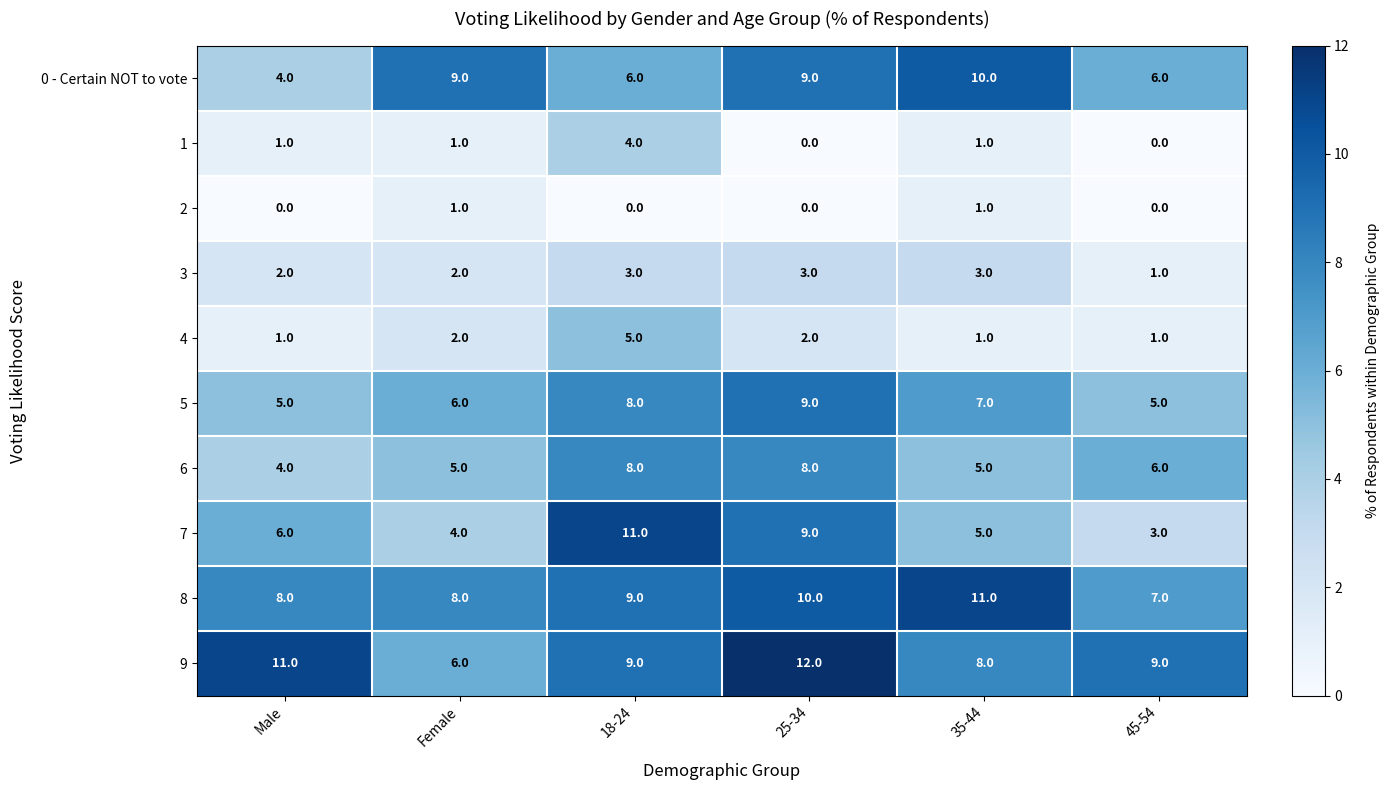

What is the greatest value displayed?

12